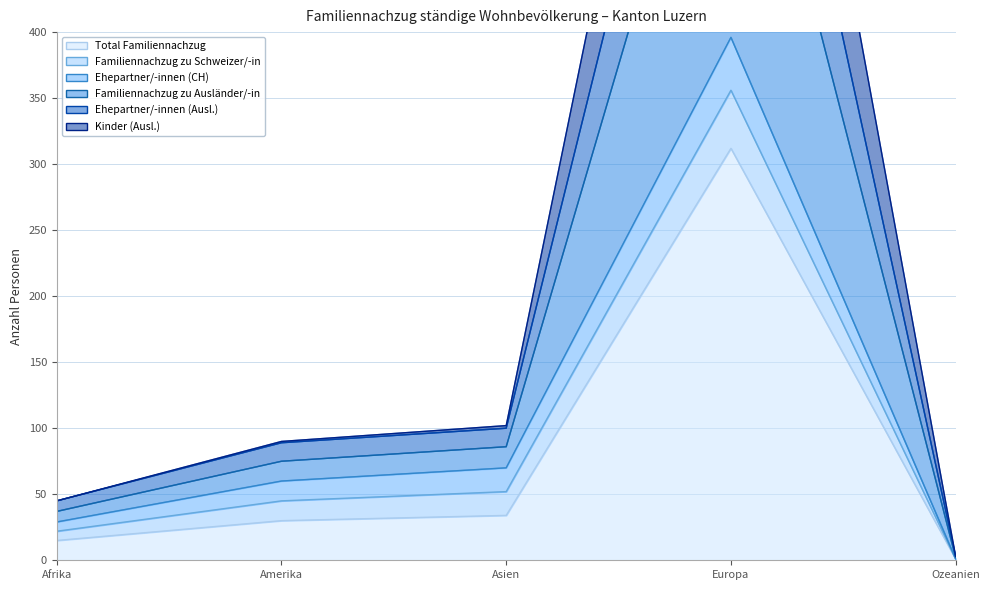

What value does the Familiennachzug zu Ausländer/-in series have at Europa, to the nearest 50?

950